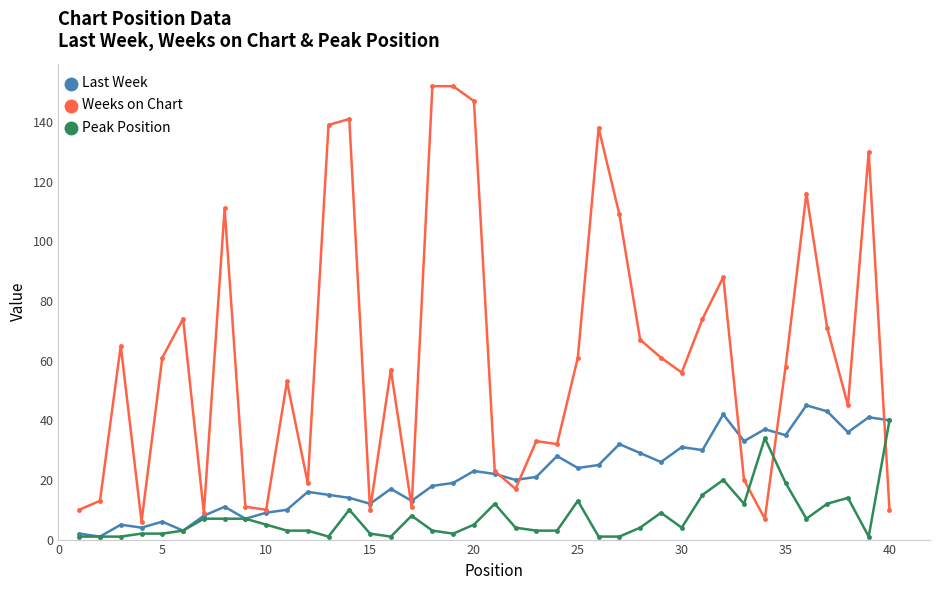

True or false: Weeks on Chart has more than 0 interior local peaks.

True